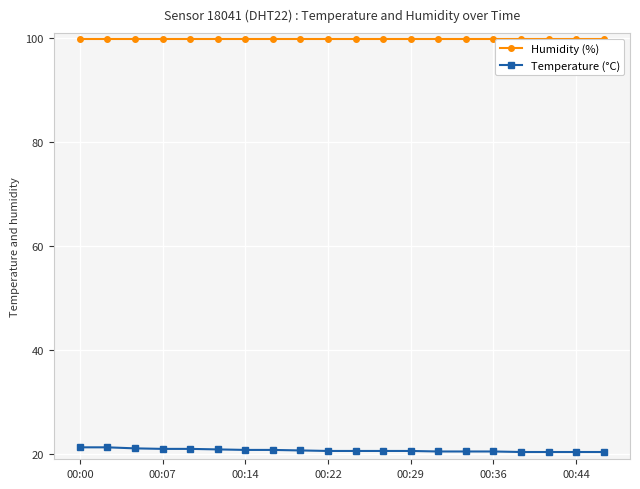

Is it true that Humidity (%) equals 58.2 at 13?

False